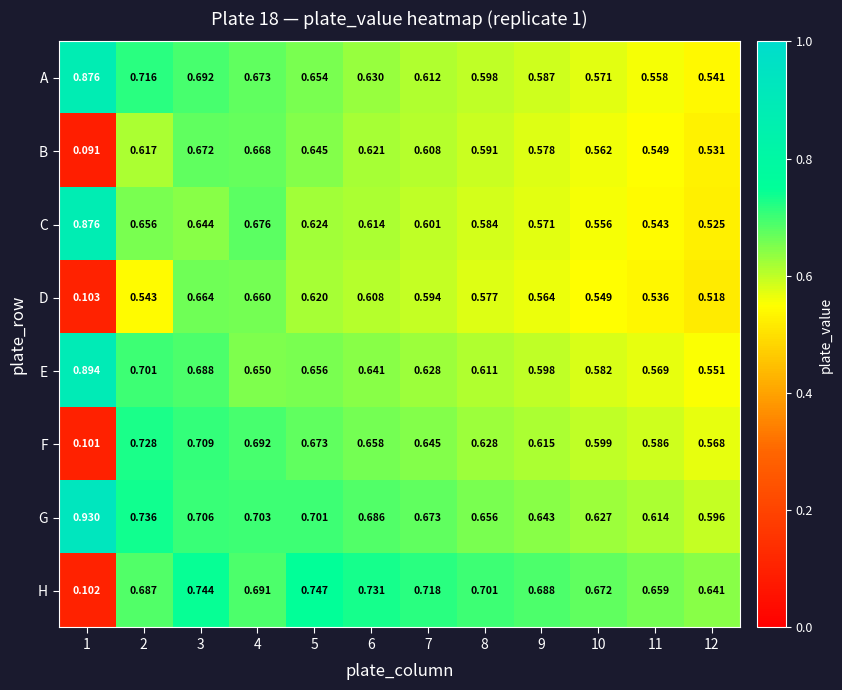

Is the value of H at 11 greater than the value of D at 5?

Yes